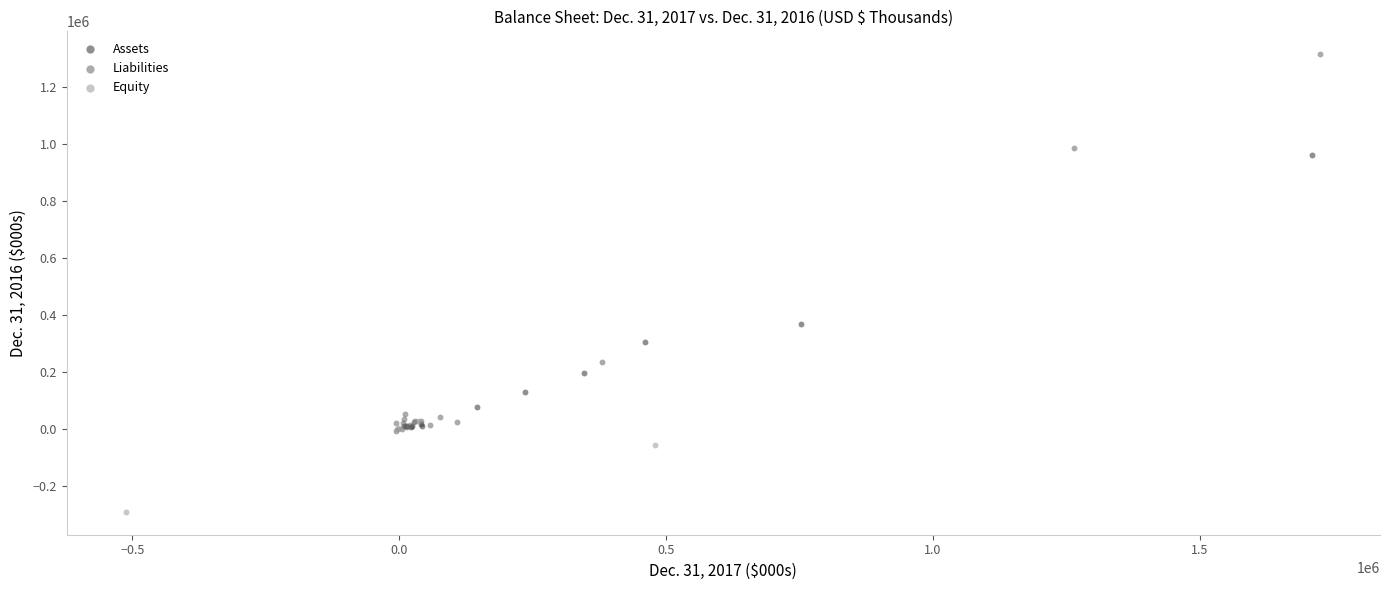

What are all the series names shown in the legend?

Assets, Liabilities, Equity